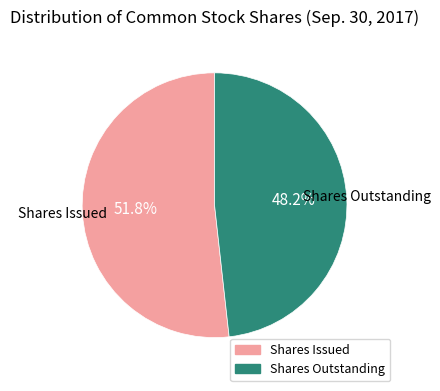

What is the ratio of the value at Shares Issued to the value at Shares Outstanding?

1.1